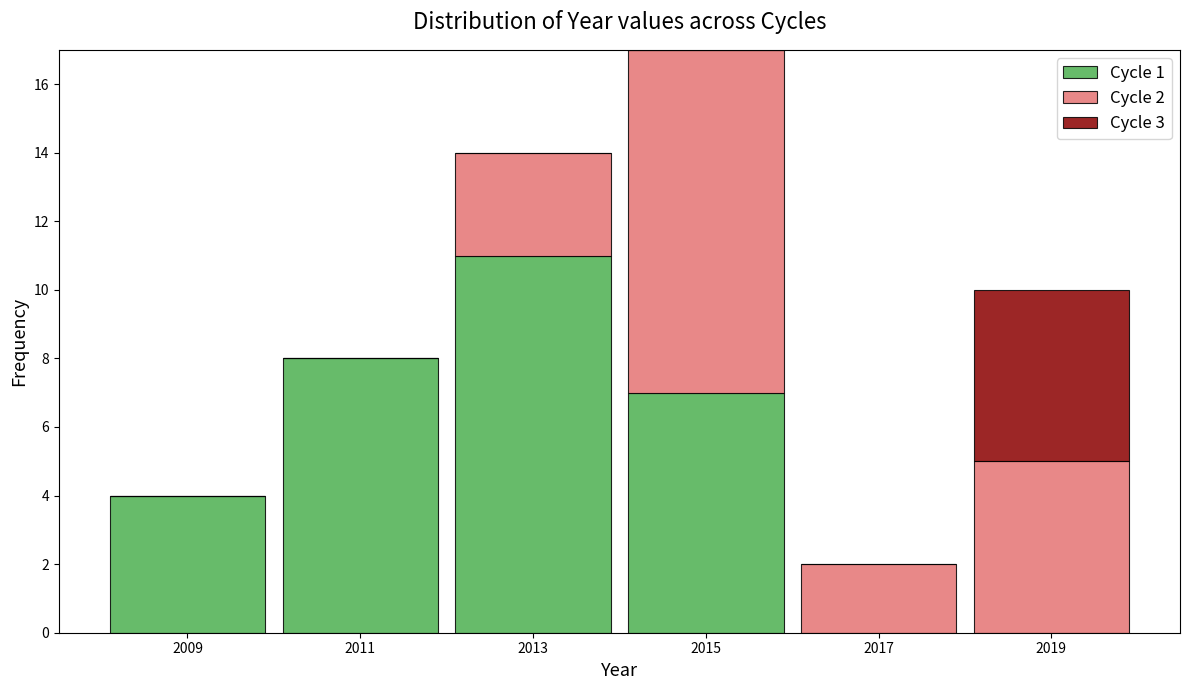

Which range on the x-axis has the tallest stacked bar (by total height)?

2014 to 2016